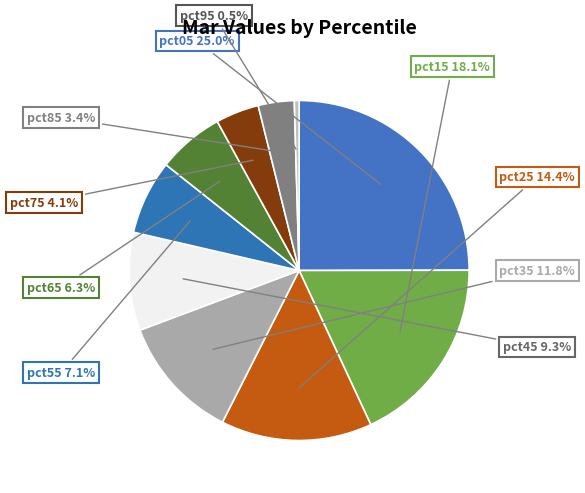

Count the number of slices in the pie.

10